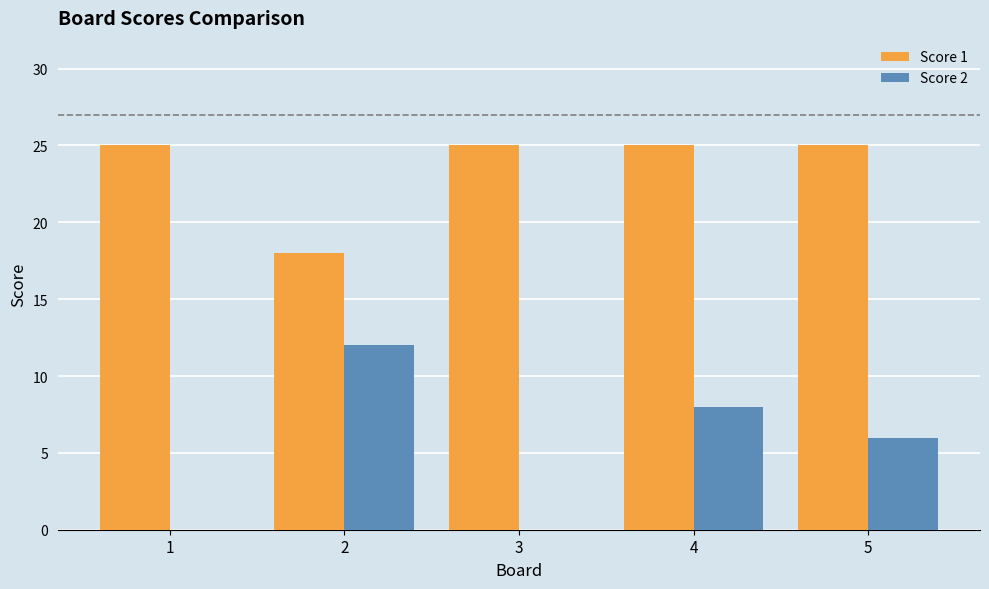

At which category is the sum across all series the highest?

4